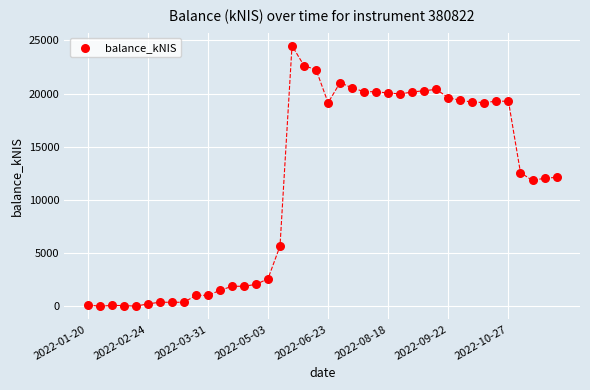

What is the range of Y values (max minus min)?

24496.4